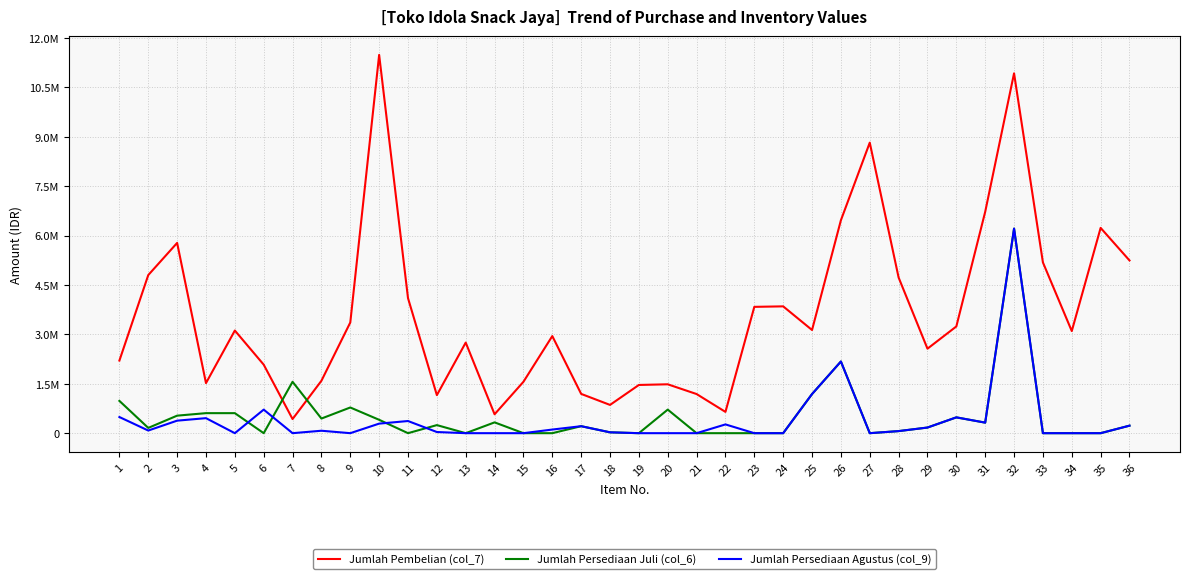

Does the chart display data point markers on the line(s)?

No